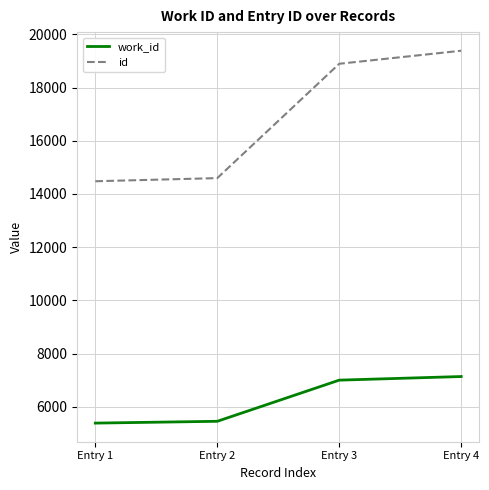

True or false: work_id has a value of 7141 at Entry 4.

True